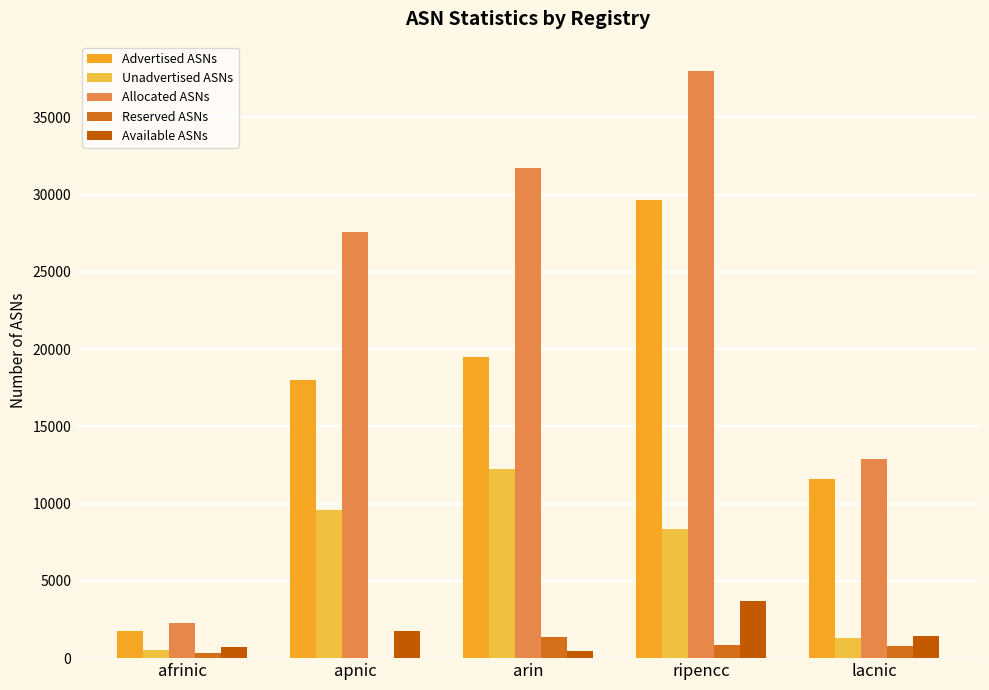

What is the label of the 5th bar from the right?

afrinic